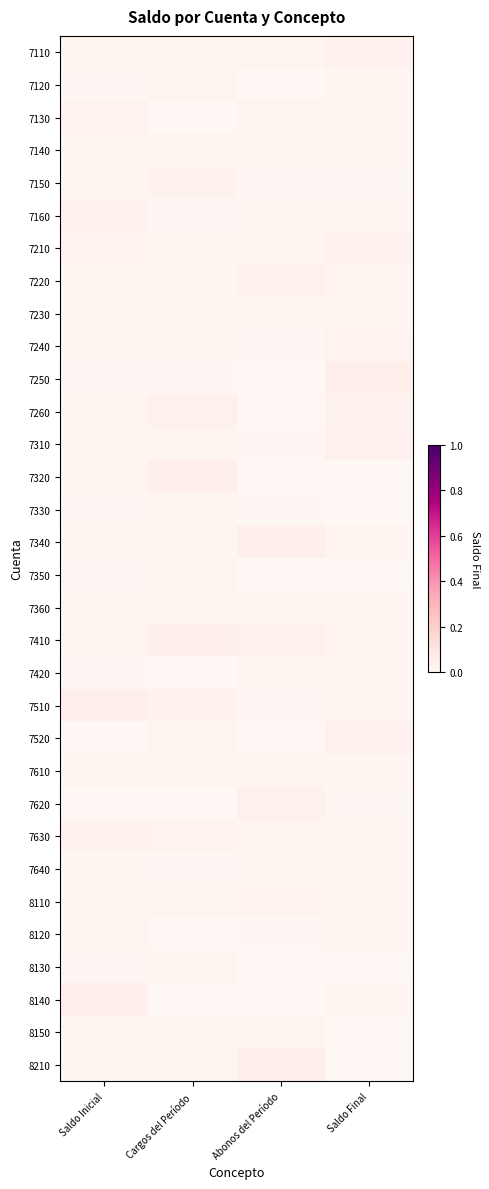

At which category does the chart reach its peak across all series?

Saldo Final